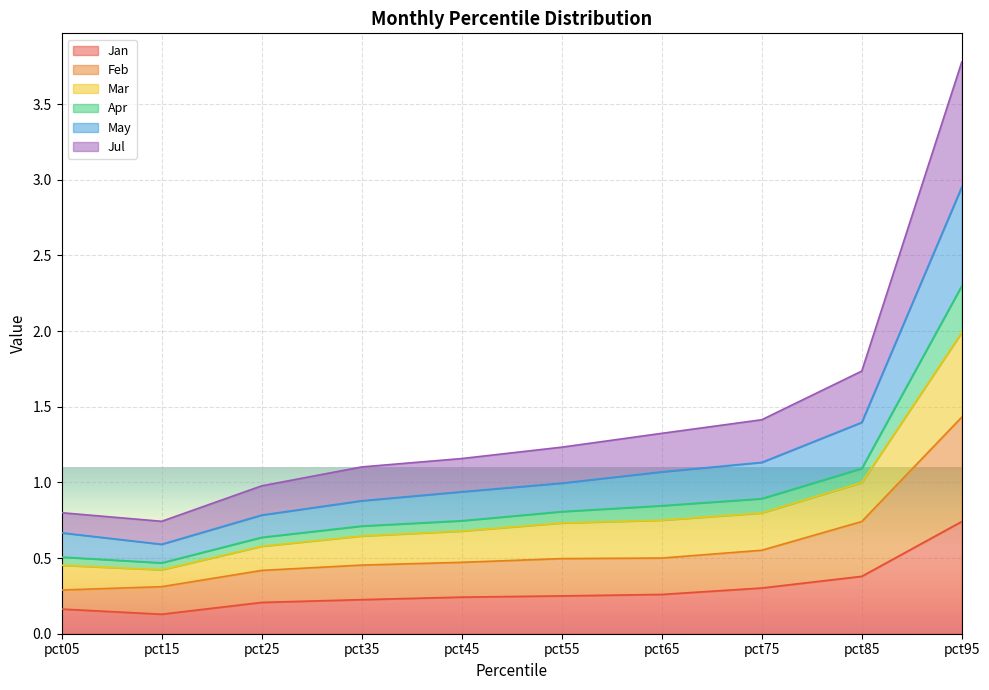

At which label does Jan reach its peak?

pct95